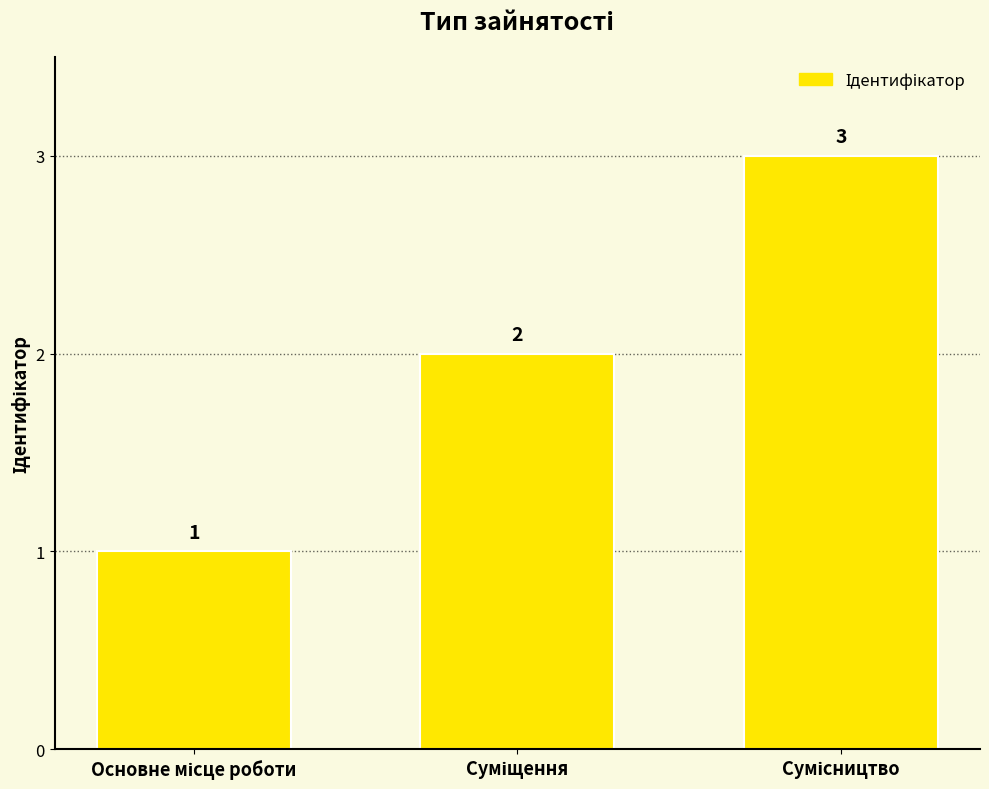

What is the value of the 1st bar from the left?

1